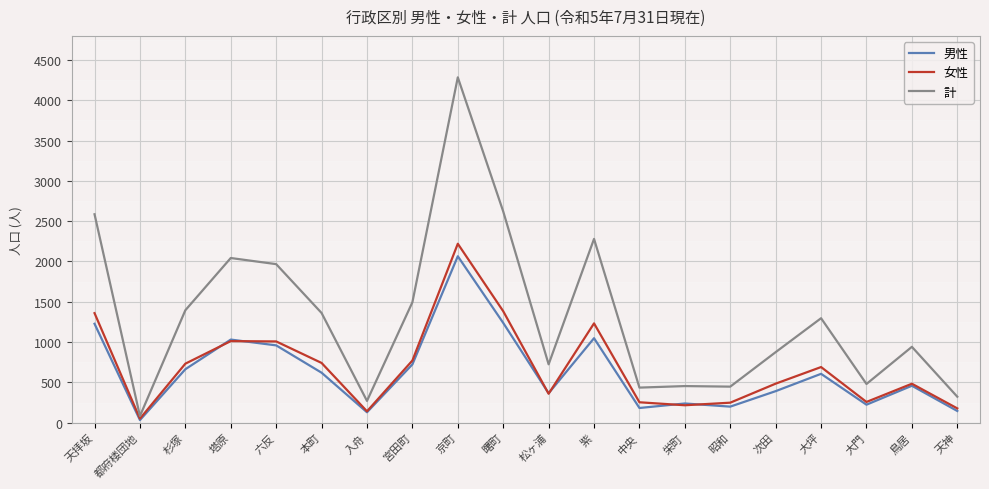

Which series has the widest spread of values?

計